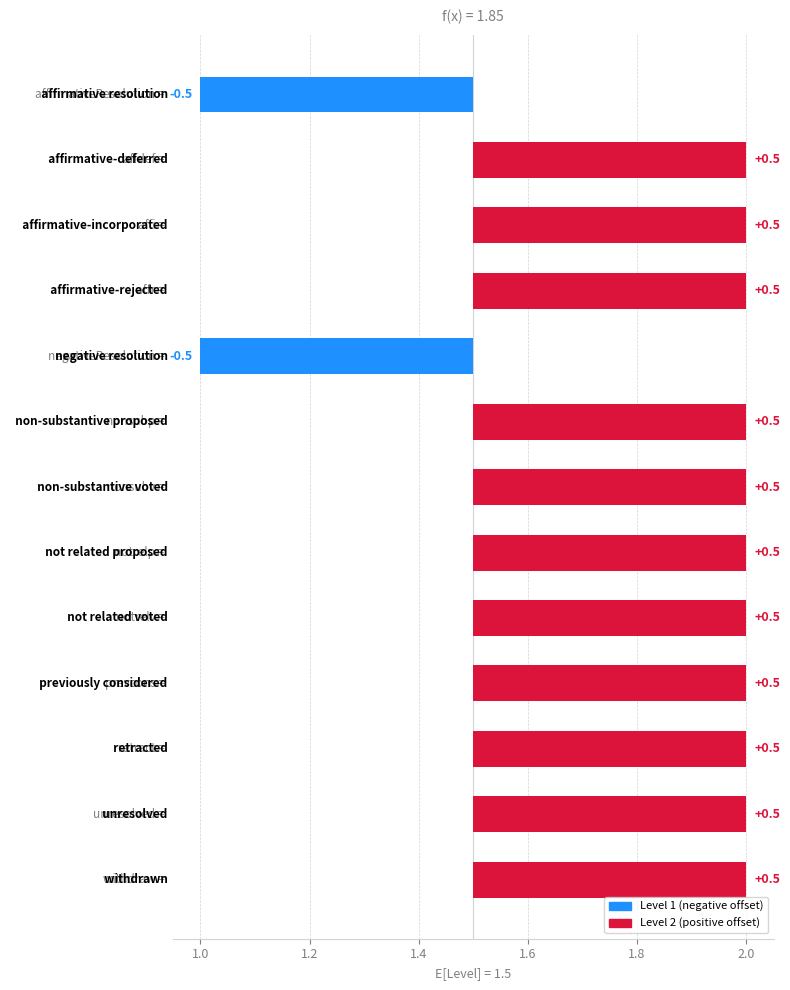

What is the value of the 4th bar from the left?

0.5